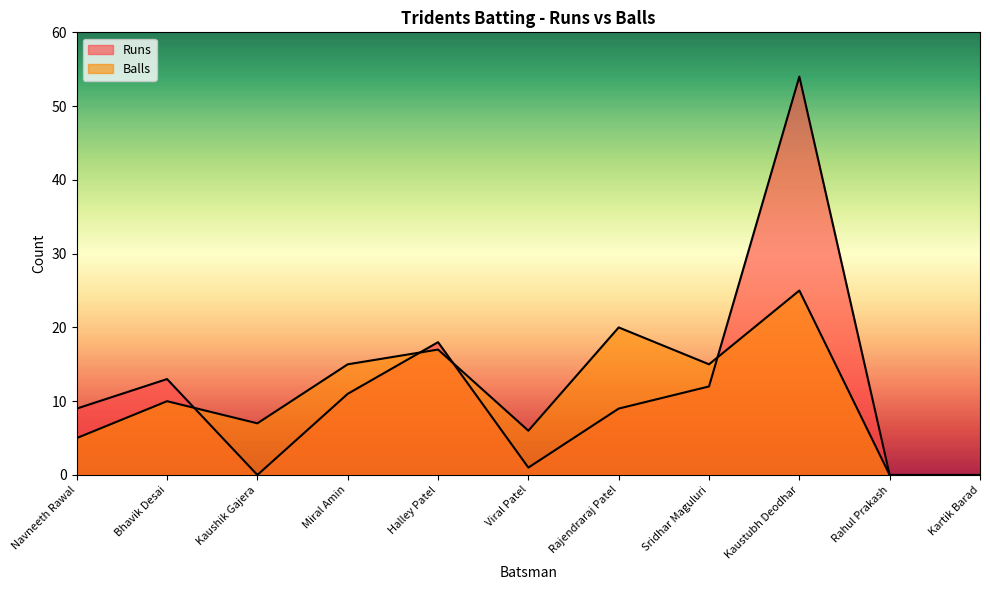

The value of Balls at Kartik Barad is 0. True or false?

True